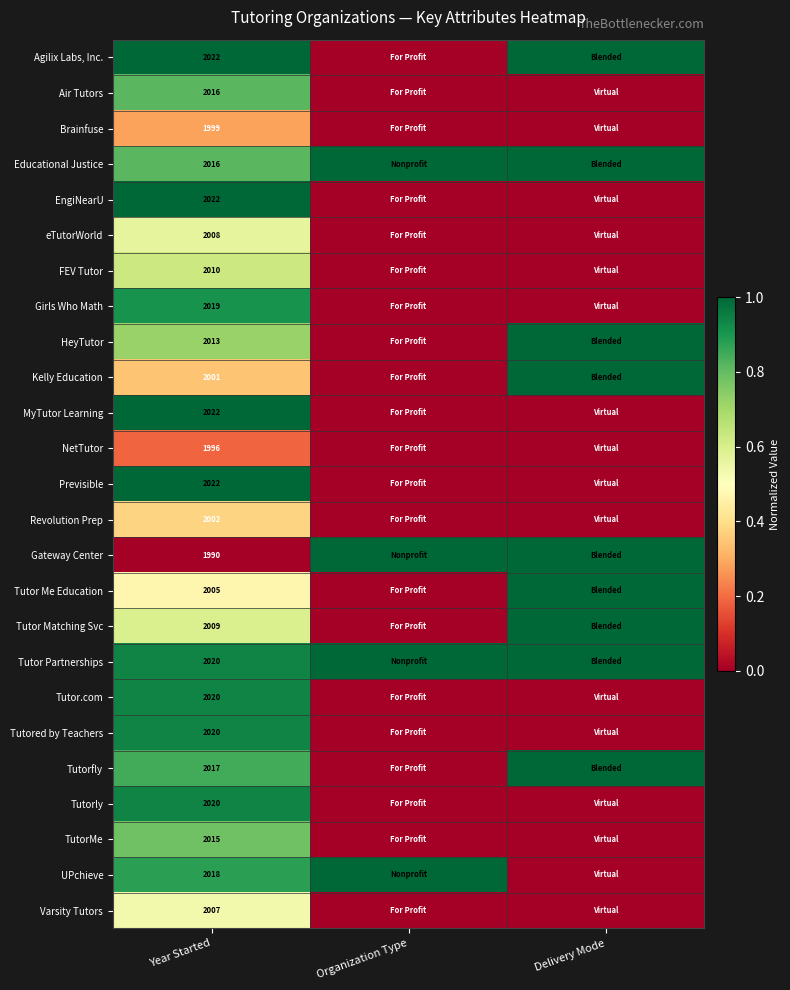

The Revolution Prep series shows 2746 at Year Started. True or false?

False